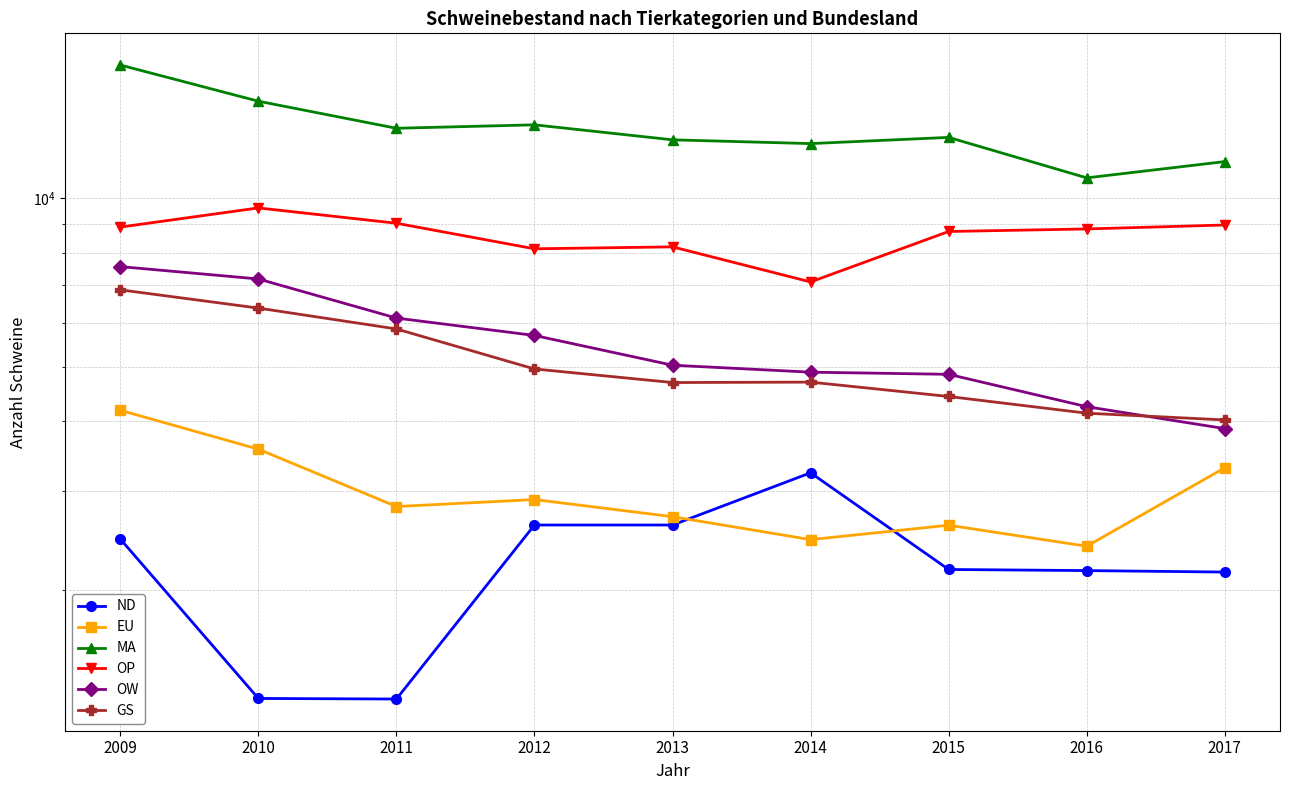

Reading right to left, what are all the values shown in this chart?

ND: 2017=2153	2016=2166	2015=2176	2014=3237	2013=2612	2012=2612	2011=1278	2010=1281	2009=2466
EU: 2017=3304	2016=2394	2015=2610	2014=2460	2013=2703	2012=2900	2011=2818	2010=3567	2009=4185
MA: 2017=11624	2016=10872	2015=12839	2014=12516	2013=12711	2012=13519	2011=13329	2010=14897	2009=17283
OP: 2017=8958	2016=8814	2015=8723	2014=7090	2013=8189	2012=8124	2011=9023	2010=9609	2009=8882
OW: 2017=3881	2016=4247	2015=4851	2014=4894	2013=5036	2012=5691	2011=6112	2010=7177	2009=7551
GS: 2017=4022	2016=4135	2015=4429	2014=4698	2013=4690	2012=4959	2011=5845	2010=6368	2009=6864